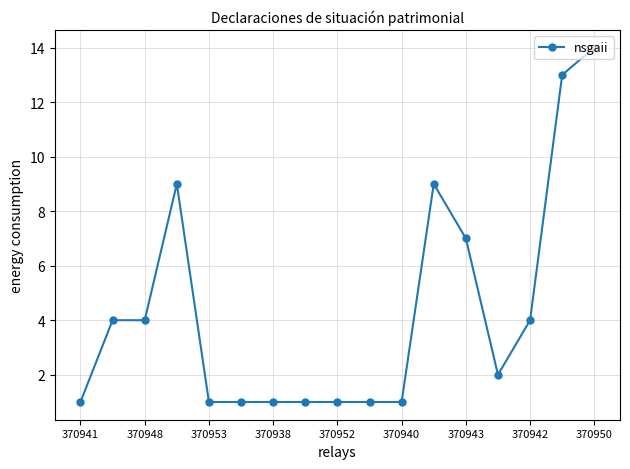

What is the minimum value shown in the chart?

1